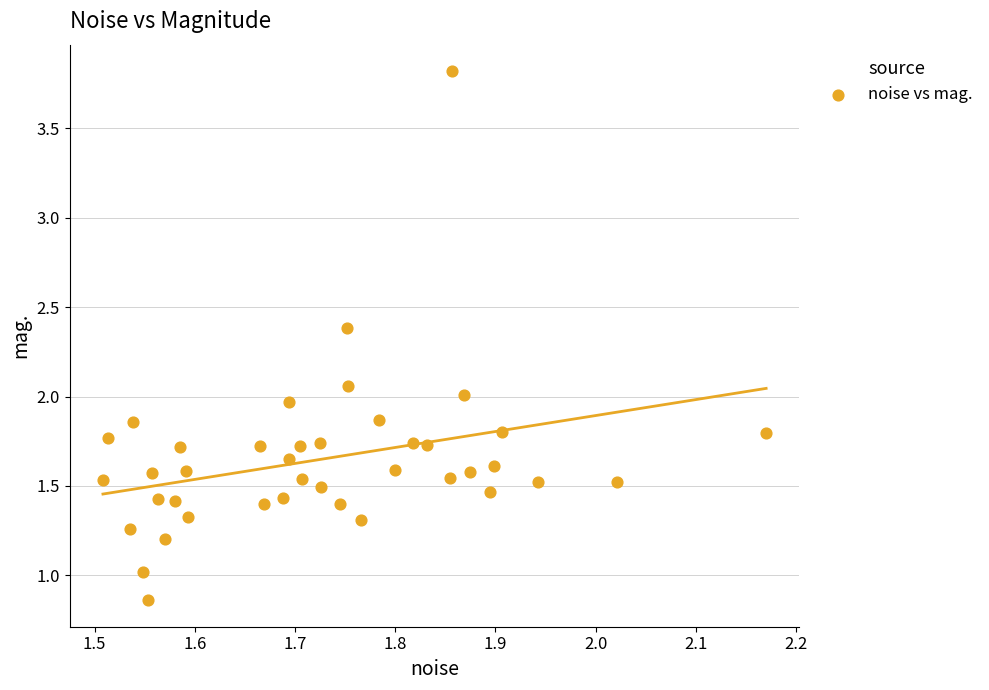

What is the range of Y values (max minus min)?

3.0